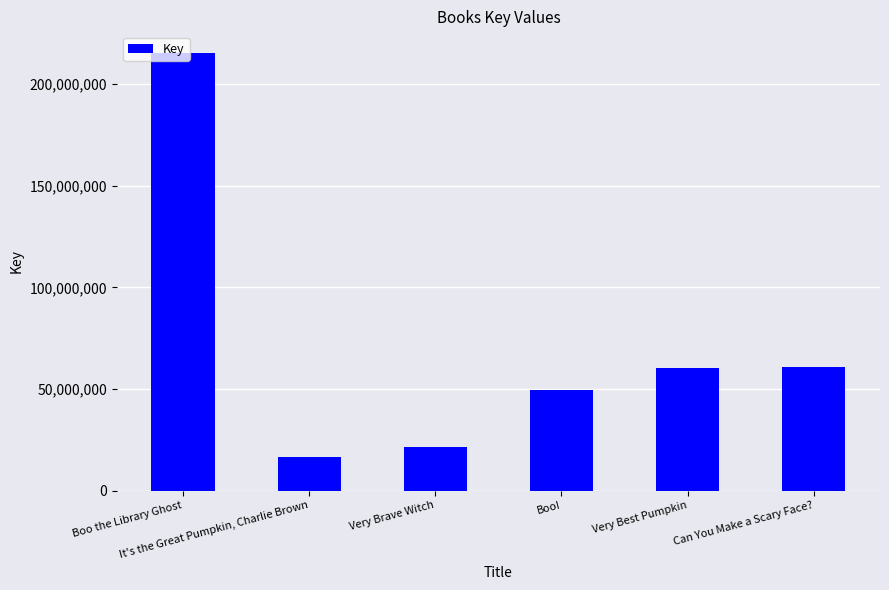

What is the difference between the second highest and minimum values?

44351611